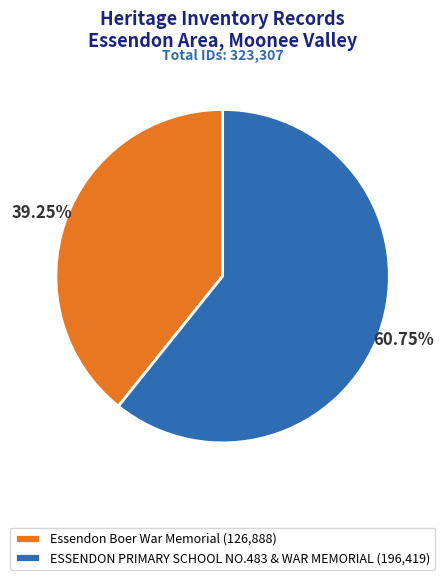

Which category has the smallest portion of the pie?

Essendon Boer War Memorial